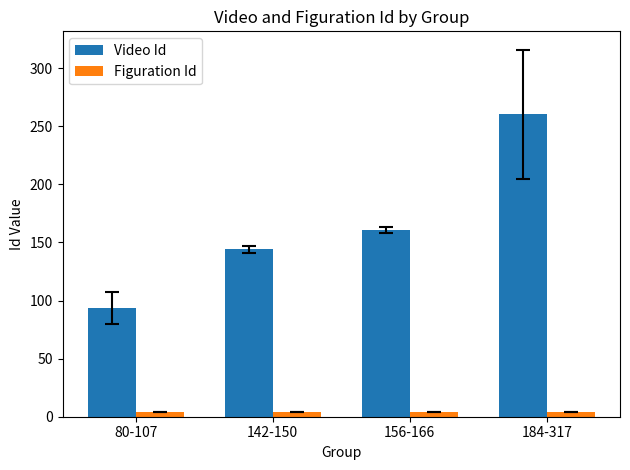

What is the difference between the Video Id values at 184-317 and 142-150?

116.5